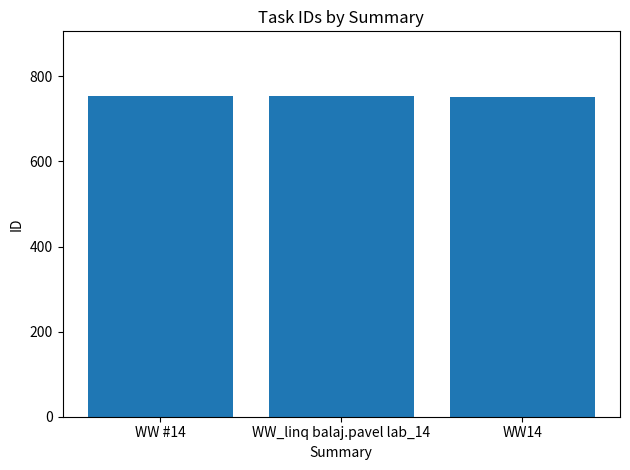

The value at WW_linq balaj.pavel lab_14 is 988. True or false?

False